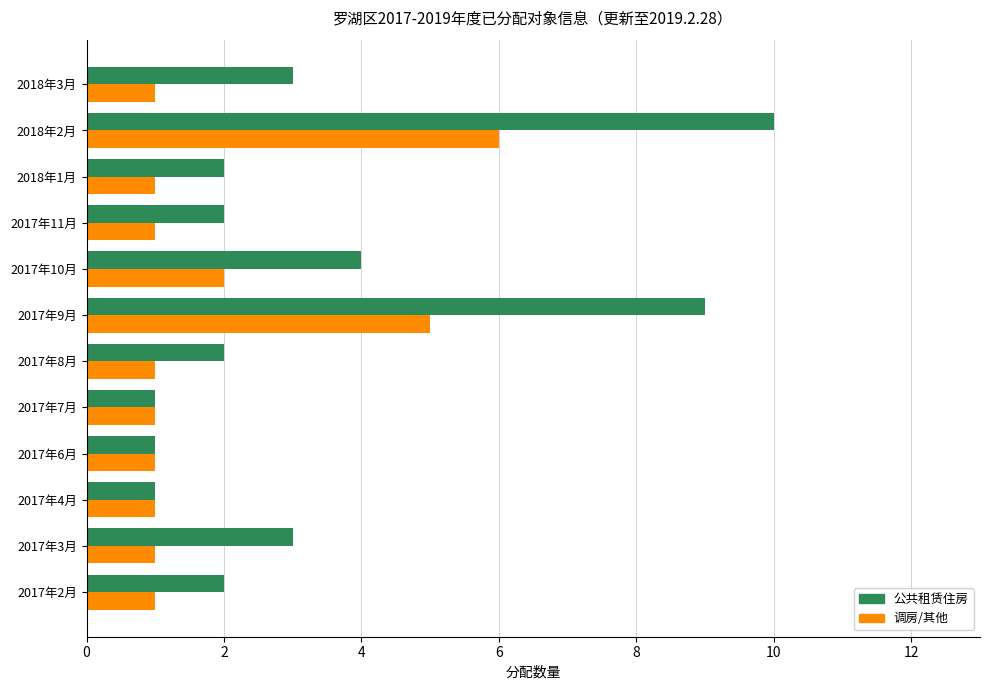

What is the difference between the maximum and second lowest values in the 公共租赁住房 series?

9